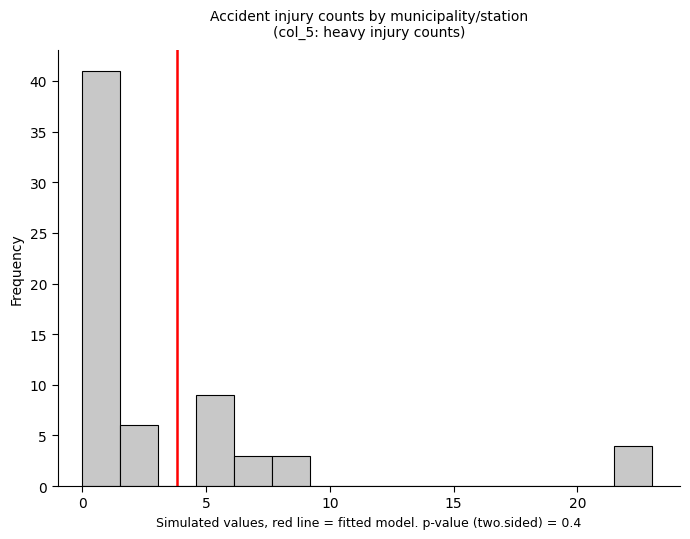

Read against the x-axis, roughly where is the centre of the tallest bar?

1.0